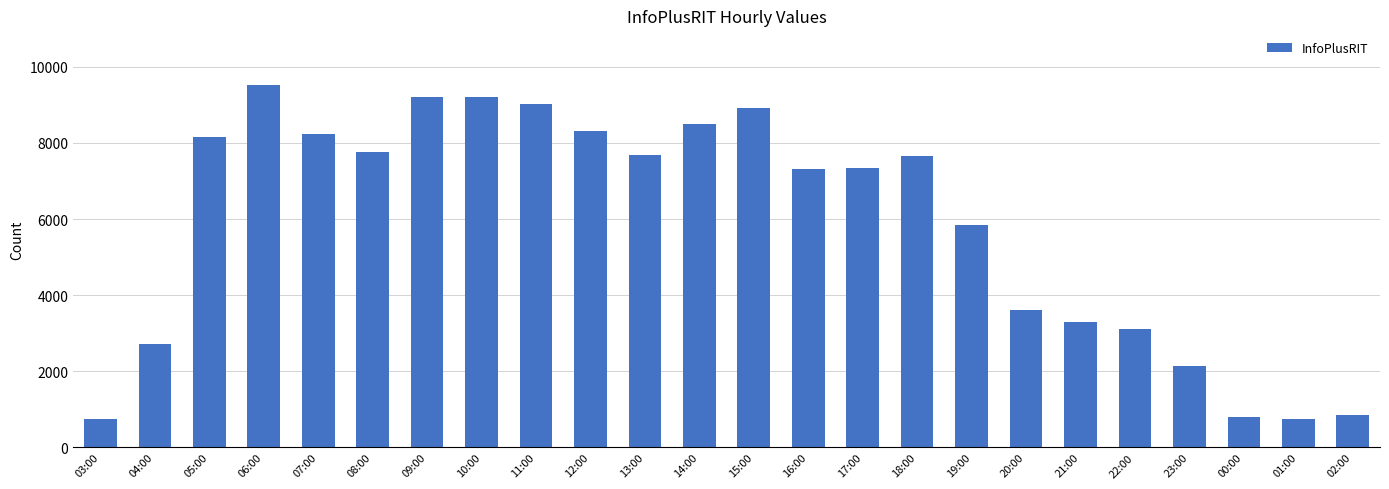

The value at 19:00 is 5838. True or false?

True